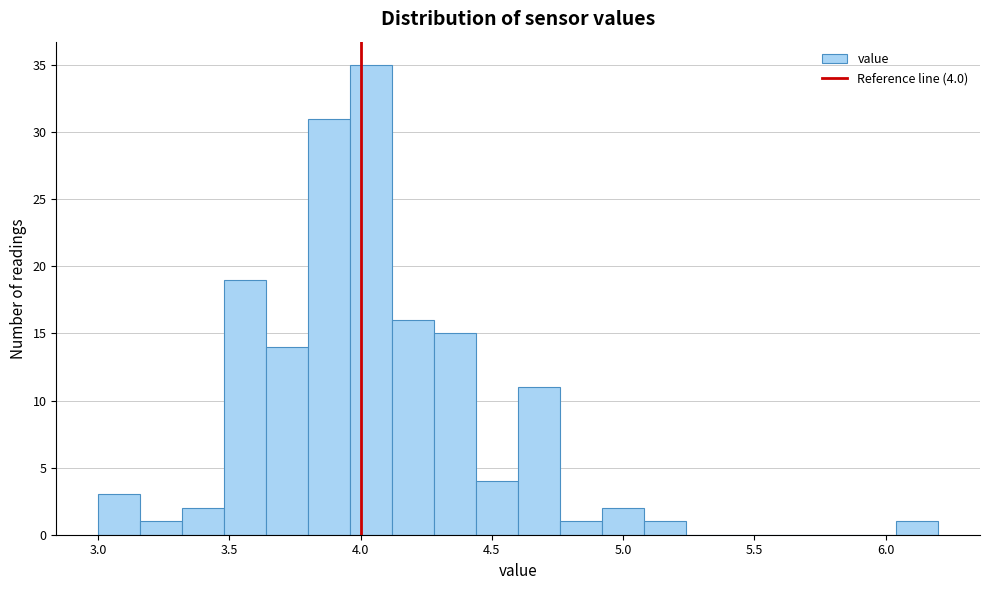

Read against the x-axis, roughly where is the centre of the tallest bar?

4.05